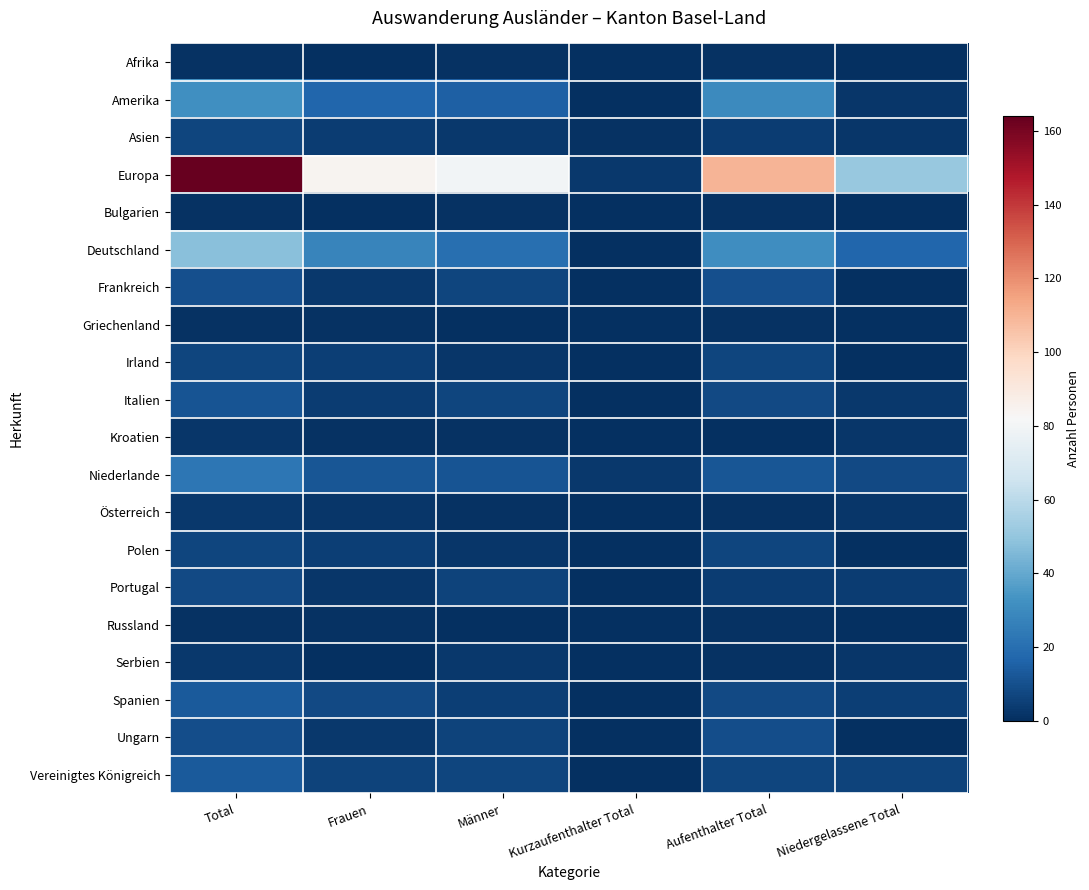

Reading left to right, extract all data points from this chart.

Afrika: Total=1	Frauen=0	Männer=1	Kurzaufenthalter Total=0	Aufenthalter Total=1	Niedergelassene Total=0
Amerika: Total=32	Frauen=17	Männer=15	Kurzaufenthalter Total=0	Aufenthalter Total=30	Niedergelassene Total=2
Asien: Total=7	Frauen=4	Männer=3	Kurzaufenthalter Total=1	Aufenthalter Total=4	Niedergelassene Total=2
Europa: Total=164	Frauen=84	Männer=80	Kurzaufenthalter Total=3	Aufenthalter Total=110	Niedergelassene Total=51
Bulgarien: Total=1	Frauen=0	Männer=1	Kurzaufenthalter Total=0	Aufenthalter Total=1	Niedergelassene Total=0
Deutschland: Total=48	Frauen=28	Männer=20	Kurzaufenthalter Total=0	Aufenthalter Total=31	Niedergelassene Total=17
Frankreich: Total=10	Frauen=3	Männer=7	Kurzaufenthalter Total=0	Aufenthalter Total=10	Niedergelassene Total=0
Griechenland: Total=1	Frauen=1	Männer=0	Kurzaufenthalter Total=0	Aufenthalter Total=1	Niedergelassene Total=0
Irland: Total=7	Frauen=5	Männer=2	Kurzaufenthalter Total=0	Aufenthalter Total=7	Niedergelassene Total=0
Italien: Total=11	Frauen=4	Männer=7	Kurzaufenthalter Total=0	Aufenthalter Total=8	Niedergelassene Total=3
Kroatien: Total=2	Frauen=1	Männer=1	Kurzaufenthalter Total=0	Aufenthalter Total=0	Niedergelassene Total=2
Niederlande: Total=23	Frauen=12	Männer=11	Kurzaufenthalter Total=3	Aufenthalter Total=12	Niedergelassene Total=8
Österreich: Total=3	Frauen=2	Männer=1	Kurzaufenthalter Total=0	Aufenthalter Total=1	Niedergelassene Total=2
Polen: Total=7	Frauen=5	Männer=2	Kurzaufenthalter Total=0	Aufenthalter Total=7	Niedergelassene Total=0
Portugal: Total=8	Frauen=2	Männer=6	Kurzaufenthalter Total=0	Aufenthalter Total=4	Niedergelassene Total=4
Russland: Total=1	Frauen=1	Männer=0	Kurzaufenthalter Total=0	Aufenthalter Total=1	Niedergelassene Total=0
Serbien: Total=3	Frauen=0	Männer=3	Kurzaufenthalter Total=0	Aufenthalter Total=1	Niedergelassene Total=2
Spanien: Total=13	Frauen=8	Männer=5	Kurzaufenthalter Total=0	Aufenthalter Total=8	Niedergelassene Total=5
Ungarn: Total=9	Frauen=3	Männer=6	Kurzaufenthalter Total=0	Aufenthalter Total=9	Niedergelassene Total=0
Vereinigtes Königreich: Total=13	Frauen=6	Männer=7	Kurzaufenthalter Total=0	Aufenthalter Total=7	Niedergelassene Total=6